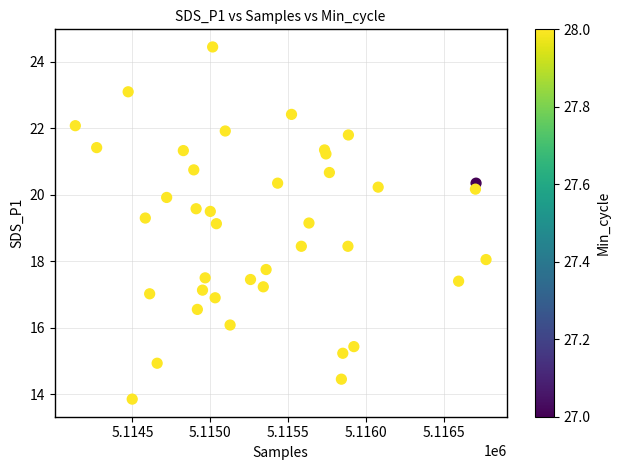

What is the range of Y values (max minus min)?

10.6